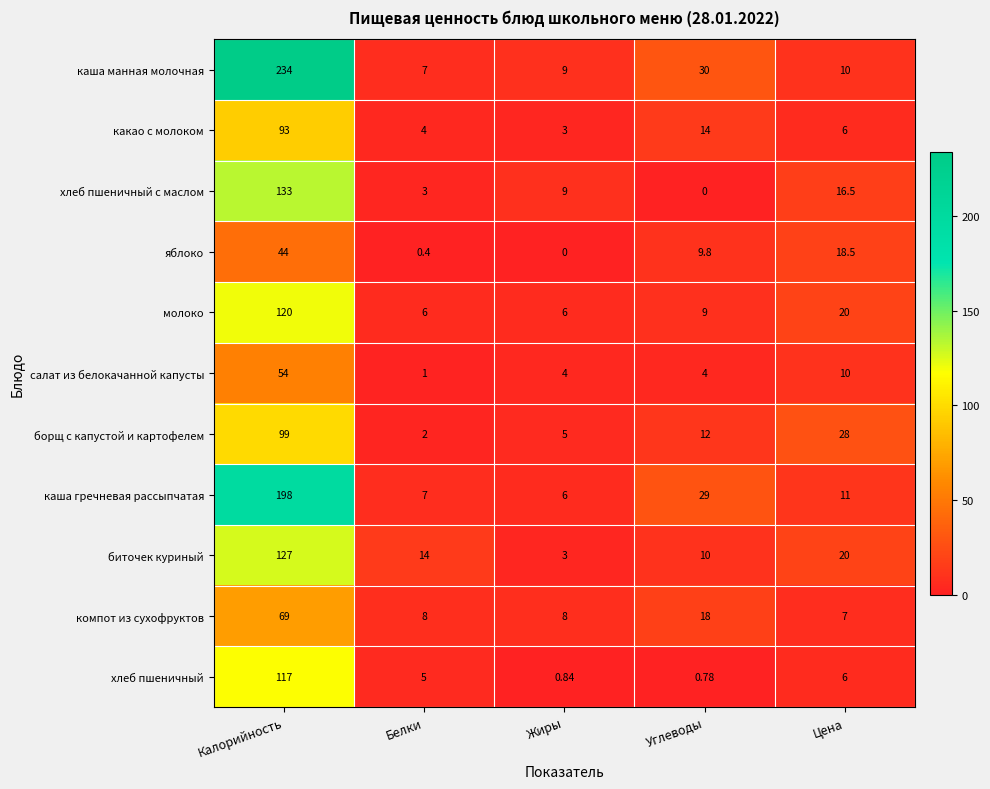

Which category has the highest value across all series?

Калорийность